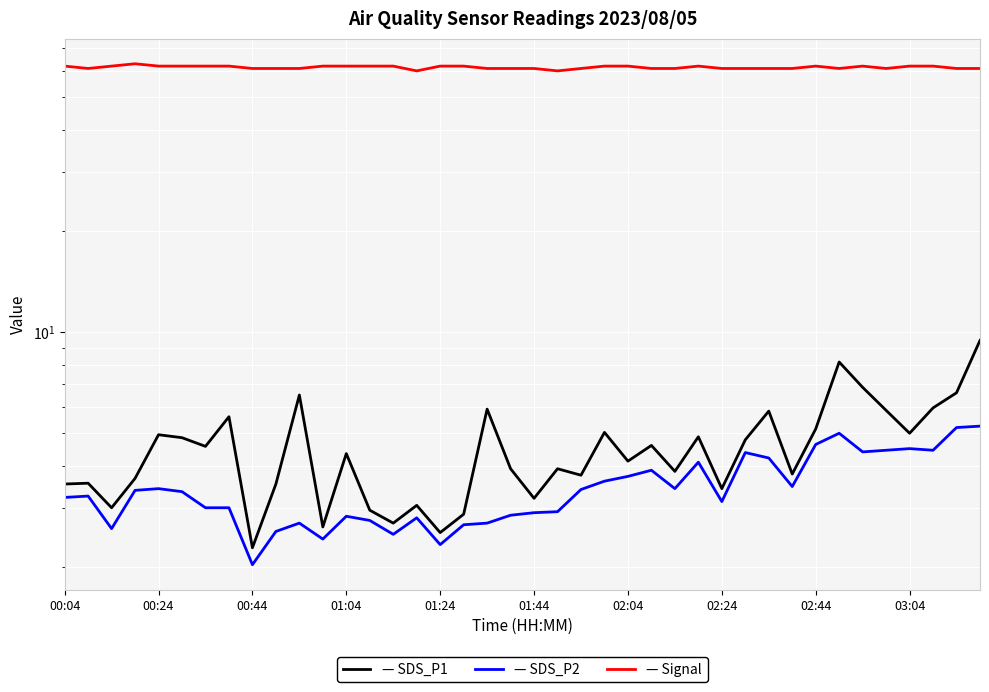

What is the maximum value for SDS_P2?

5.2